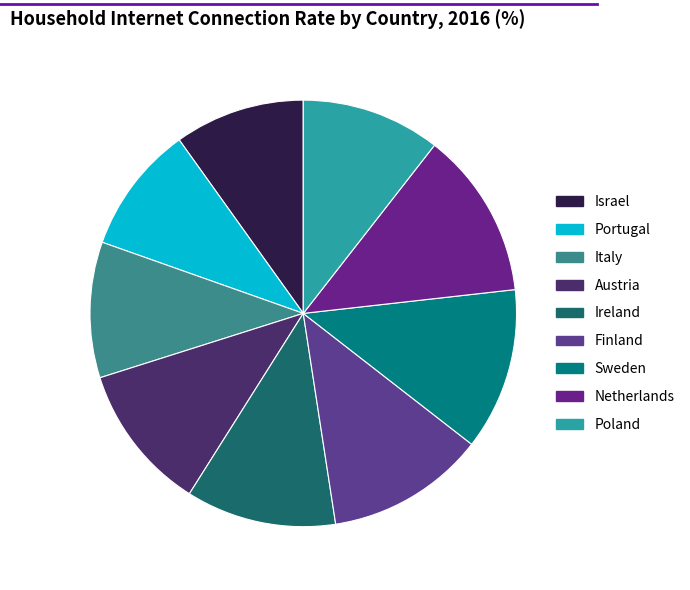

What is the ratio of the value at Israel to the value at Italy?

1.0